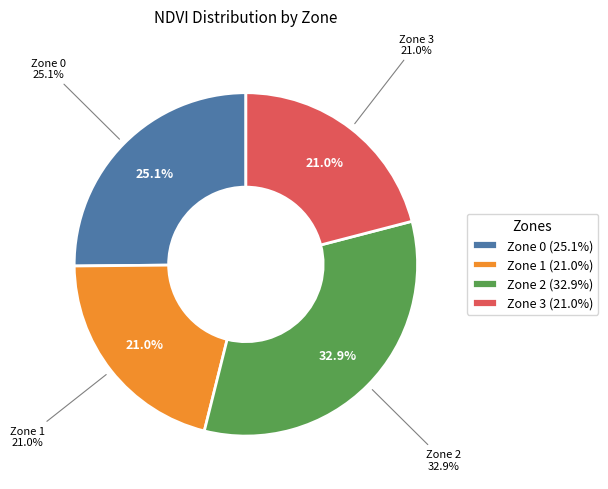

Combined, what portion of the pie is Zone 1 and Zone 3?

41.9%